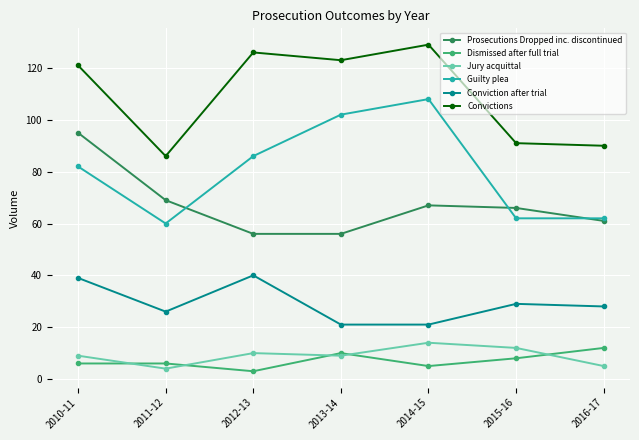

What is the value of the Prosecutions Dropped inc. discontinued point at the 4th from the left?

56